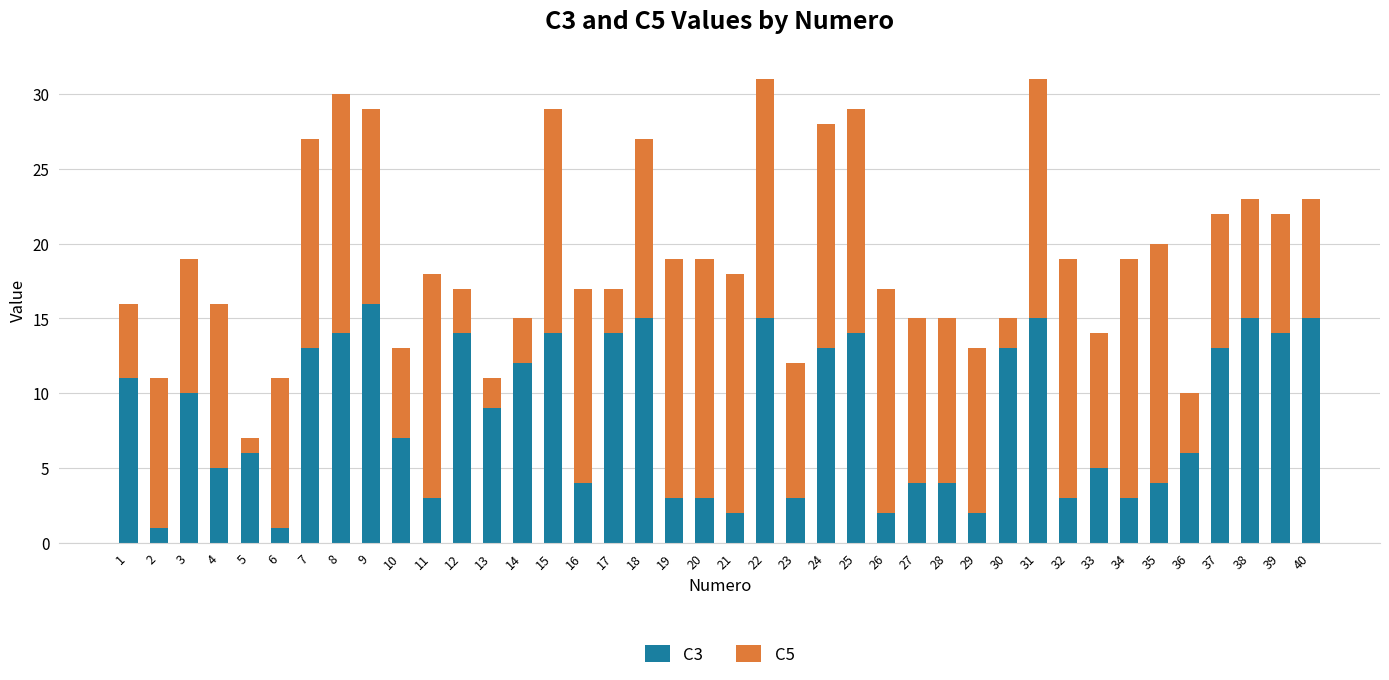

Is it true that C3 equals 10 at 3?

True